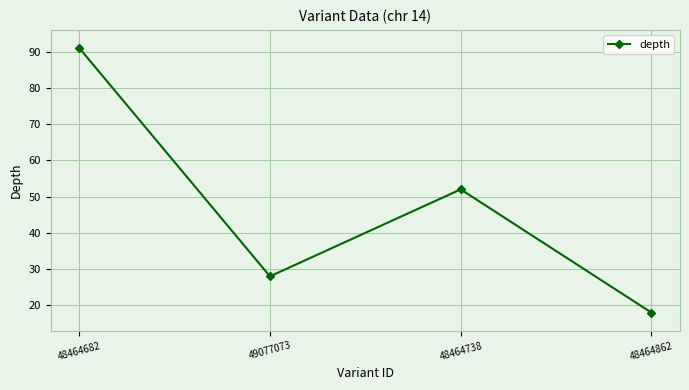

Reading right to left, extract all data points from this chart.

18	52	28	91